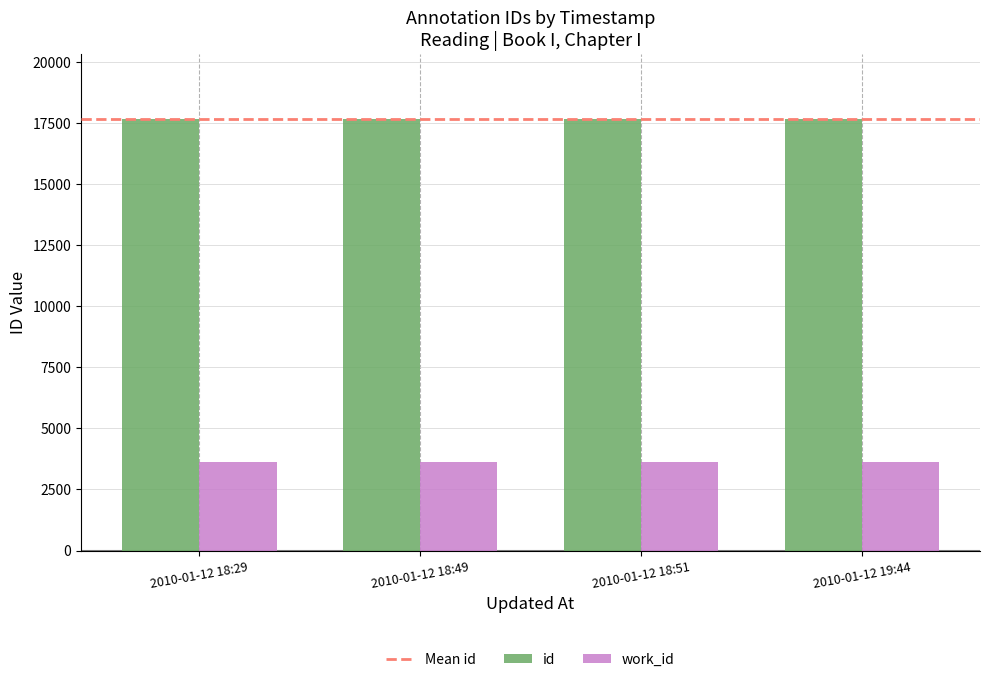

What is the average value of the work_id series?

3617